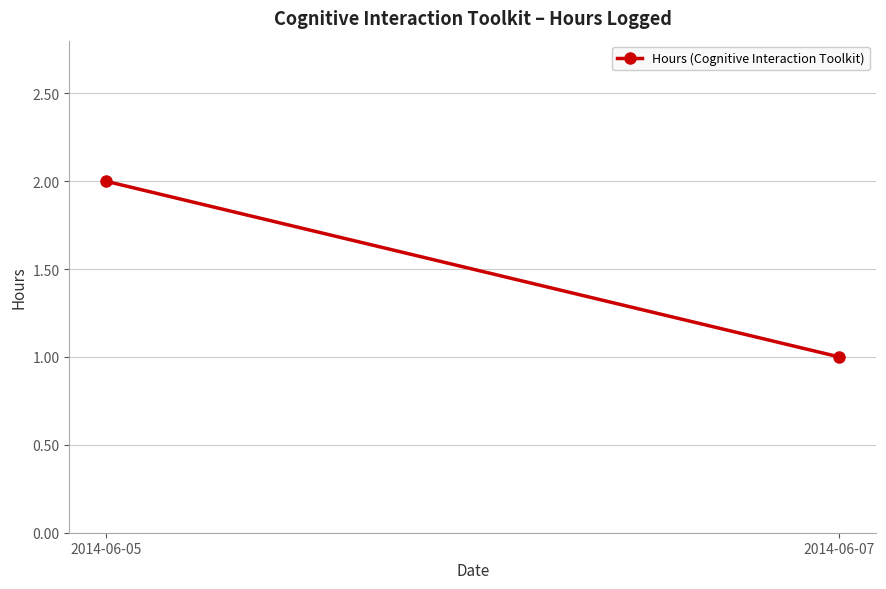

Reading right to left, transcribe all the data shown in this chart.

1	2